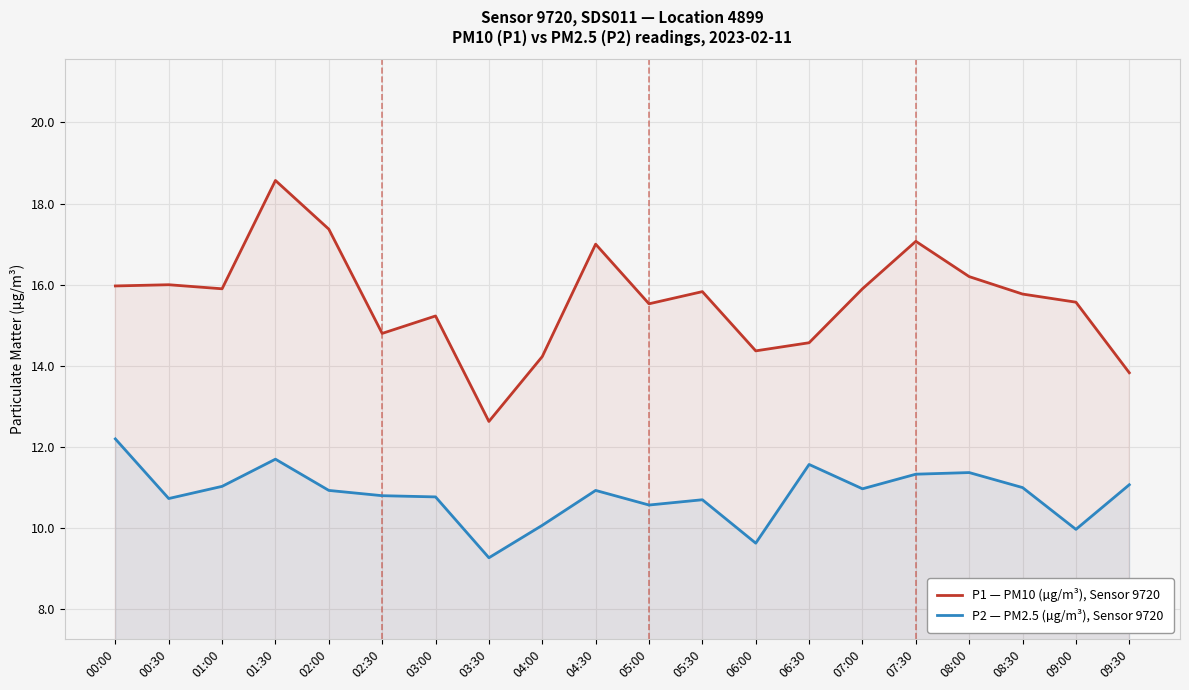

What are all the series names shown in the legend?

P1 — PM10 (µg/m³), Sensor 9720, P2 — PM2.5 (µg/m³), Sensor 9720